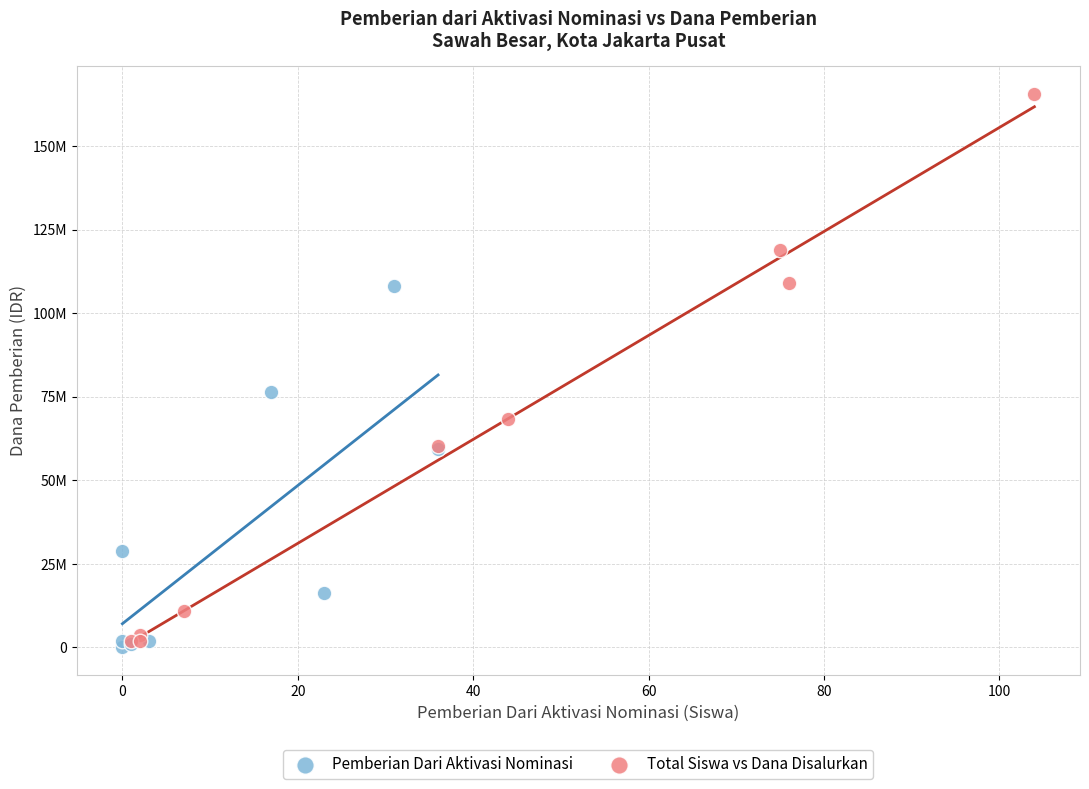

What are all the series names shown in the legend?

Pemberian Dari Aktivasi Nominasi, Total Siswa vs Dana Disalurkan